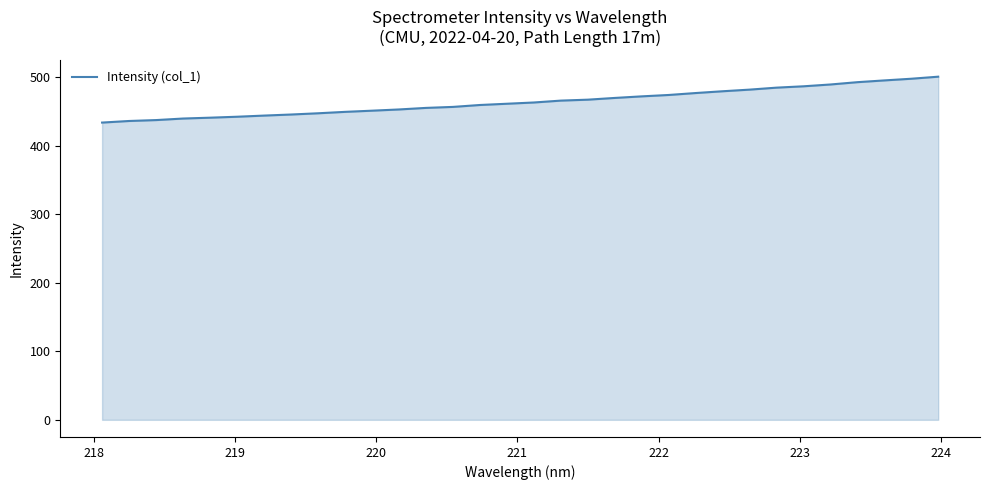

How many lines are shown in the chart?

1